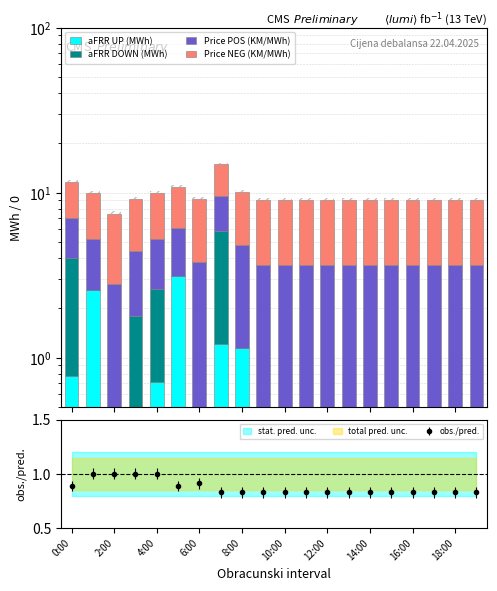

Which series has the largest total across all categories?

Price NEG (KM/MWh)